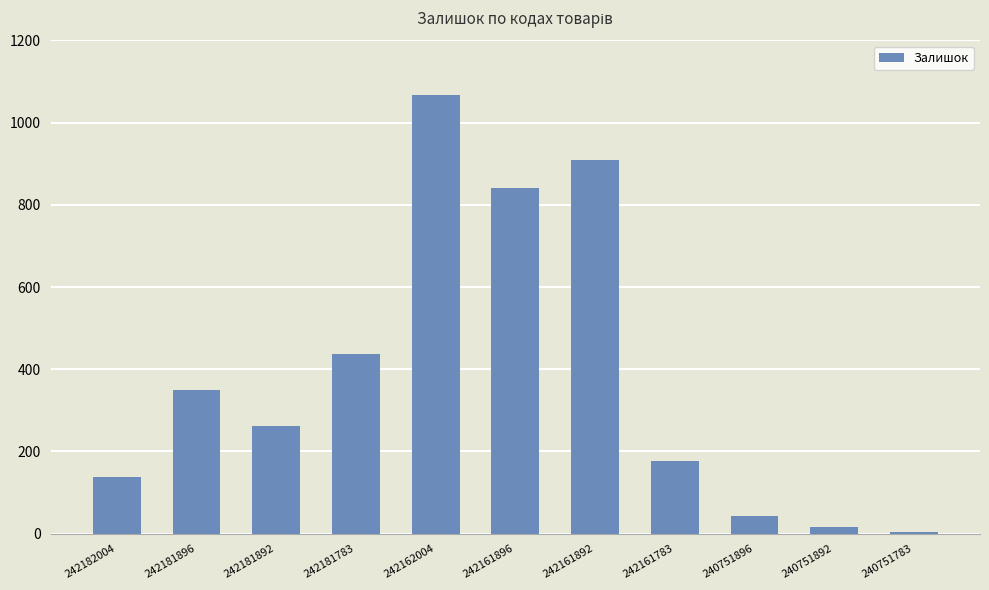

What is the minimum value shown in the chart?

4